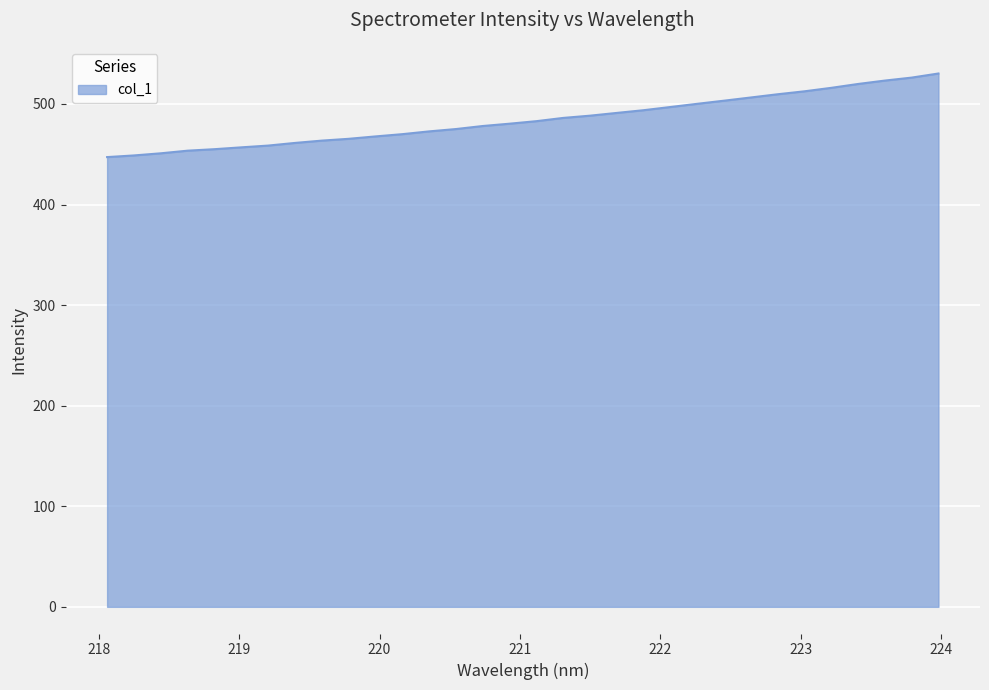

What is the greatest value displayed?

530.3